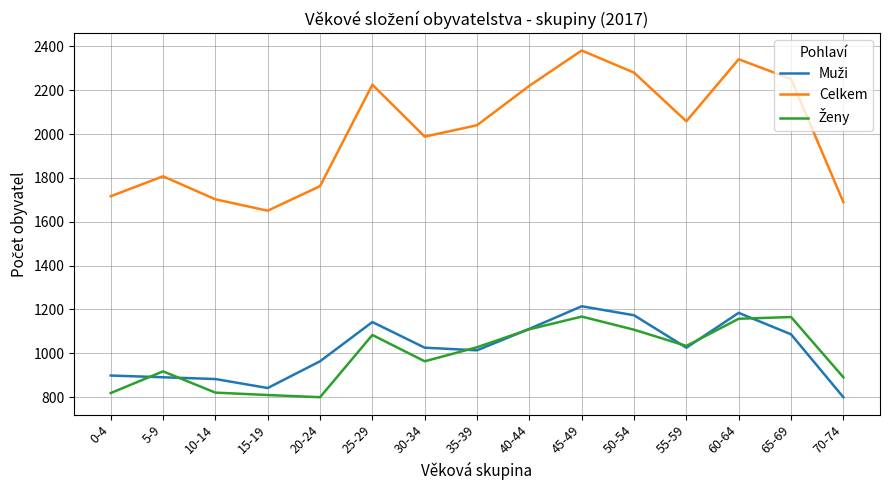

Is it true that Celkem equals 2956 at 15-19?

False